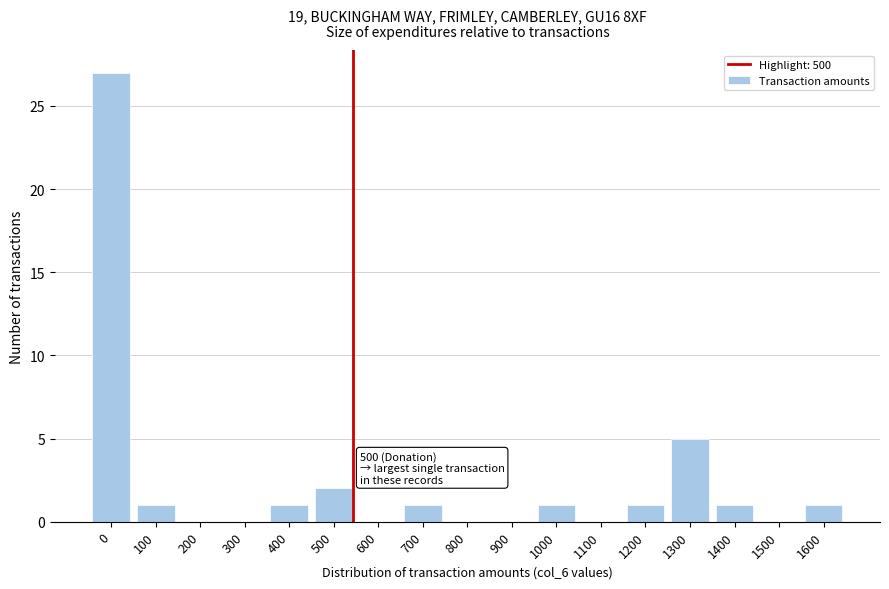

Reading left to right, what are all the values shown in this chart?

0=27	100=1	200=0	300=0	400=1	500=2	600=0	700=1	800=0	900=0	1000=1	1100=0	1200=1	1300=5	1400=1	1500=0	1600=1